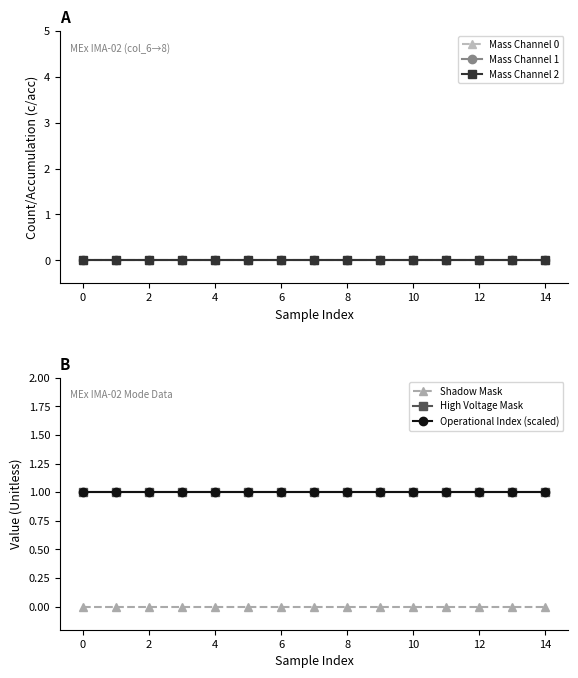

Between 8 and 9, which is larger?

8